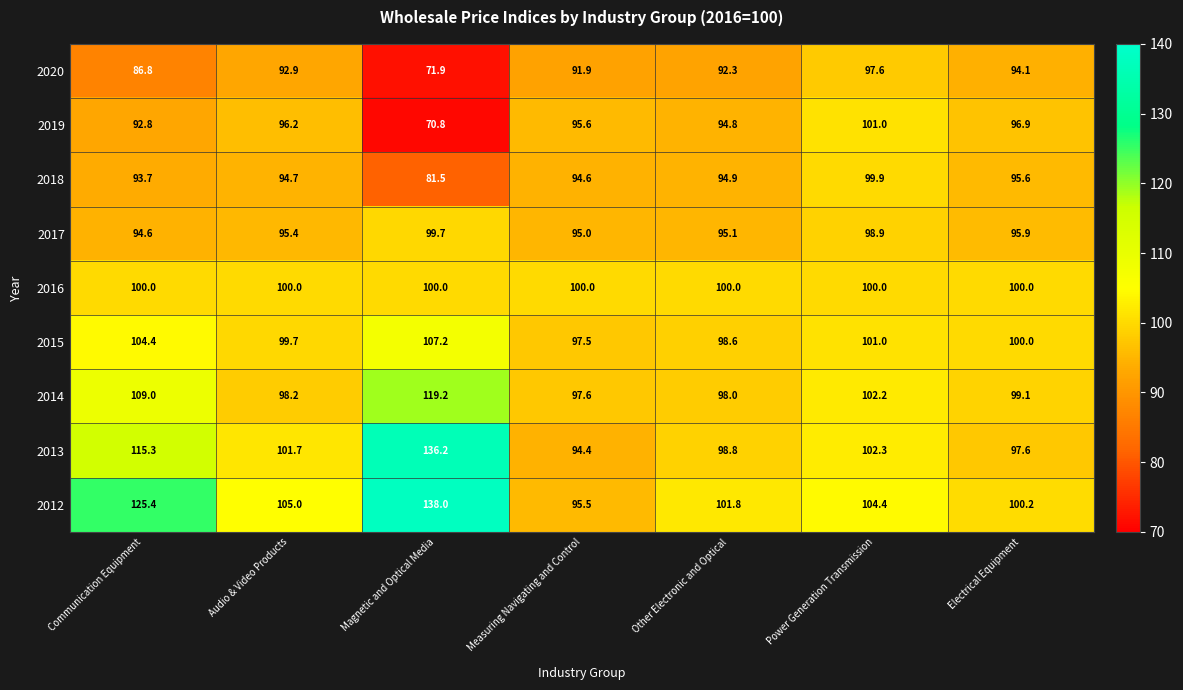

What is the minimum value shown in the chart?

70.8